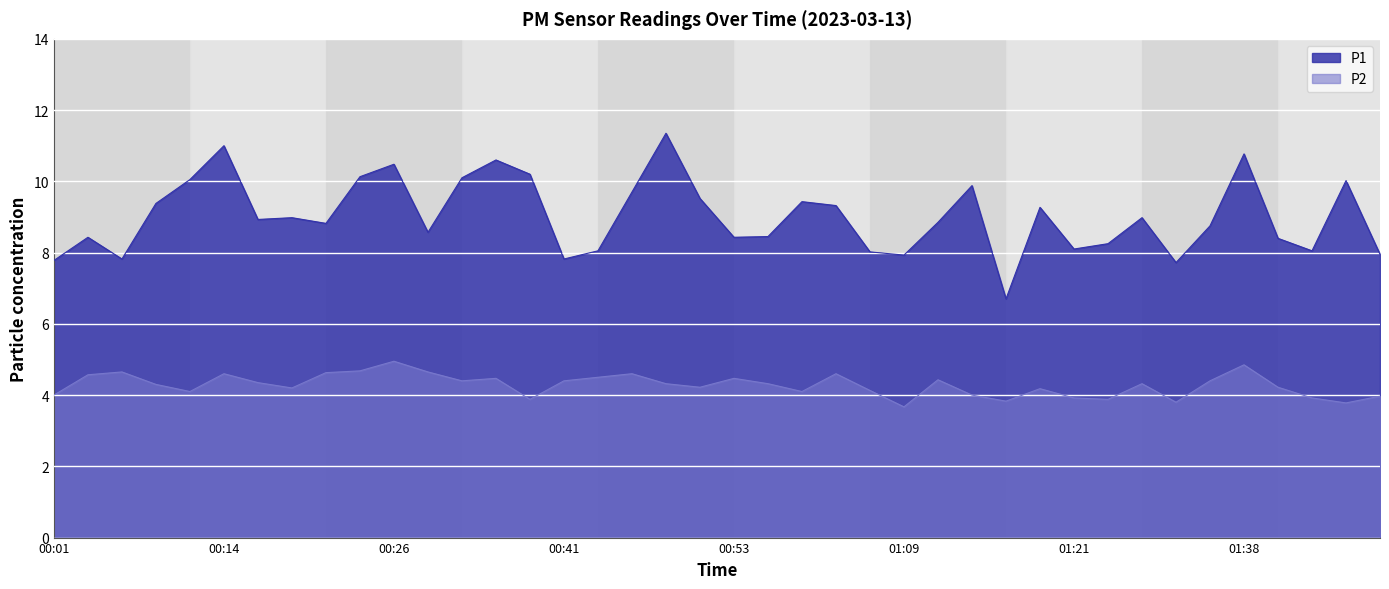

True or false: P1 has a value of 9.9 at 01:14.

True